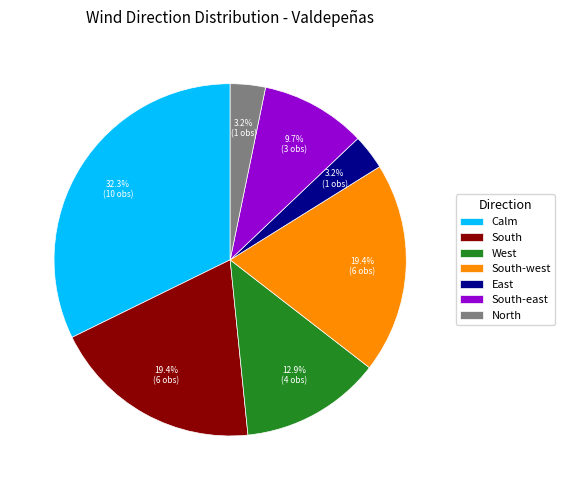

To the nearest percent, what portion does East represent?

3%